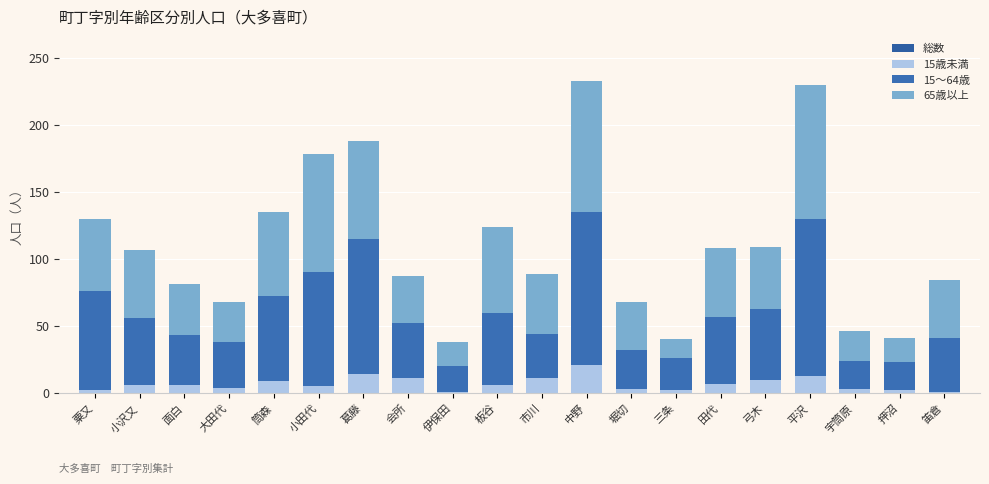

Is it true that 総数 equals 95 at 堀切?

False